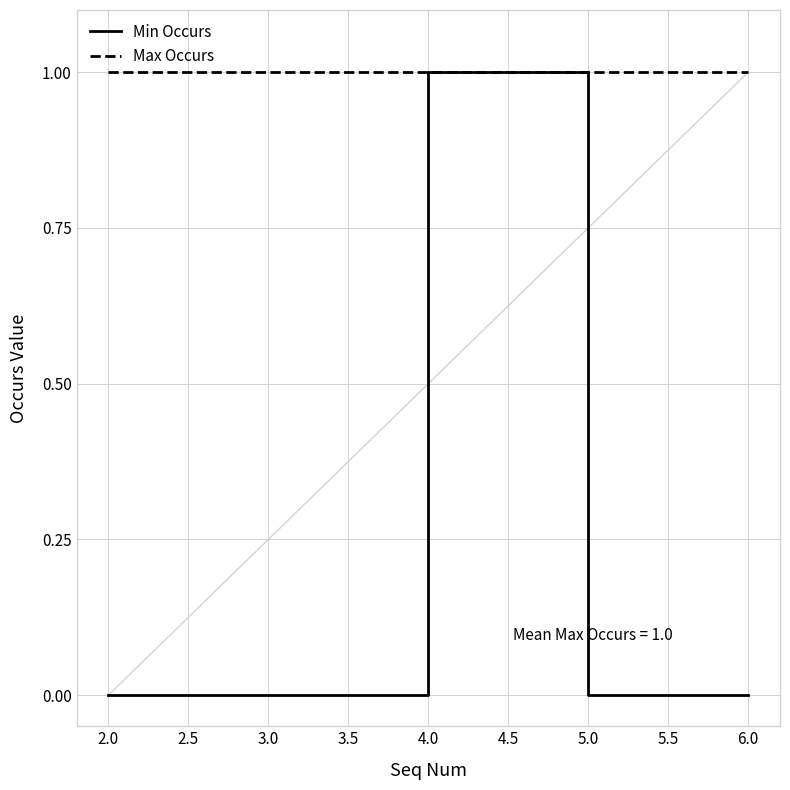

At 2.0, list the series in order from smallest to largest.

Min Occurs, Max Occurs